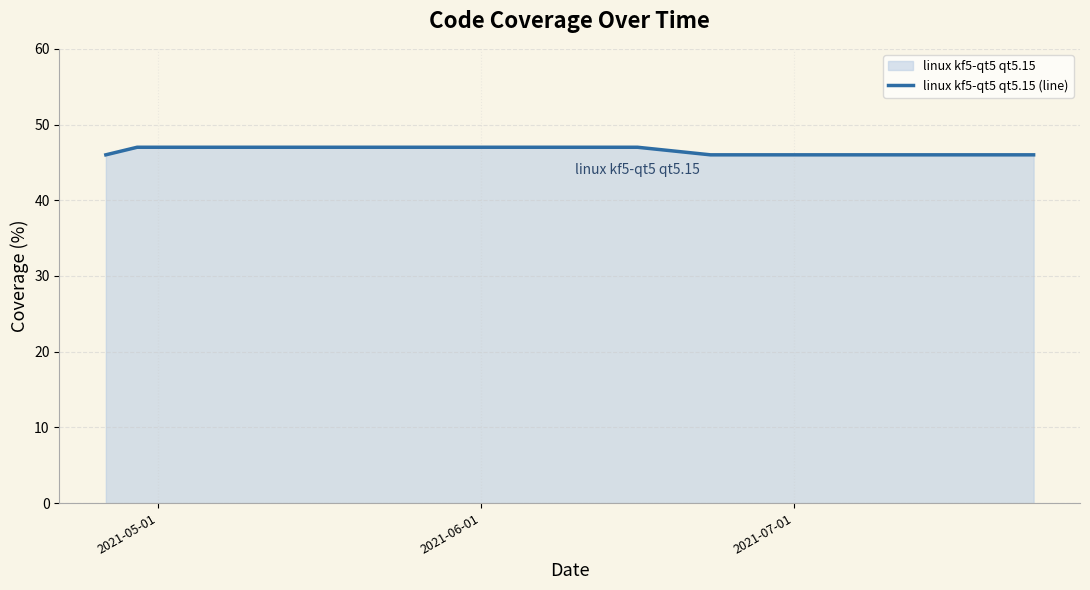

What is the greatest value displayed?

47